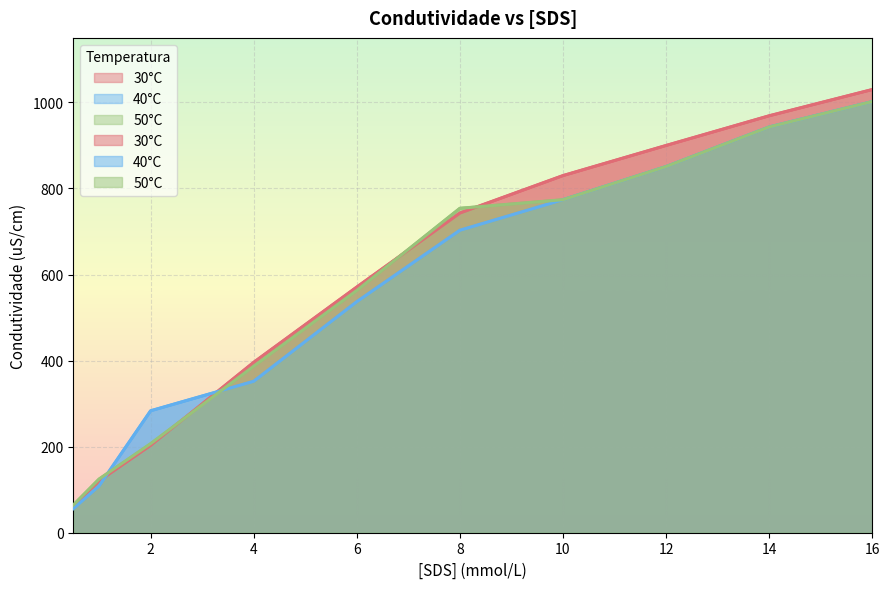

What is the maximum value shown in the chart?

1030.0